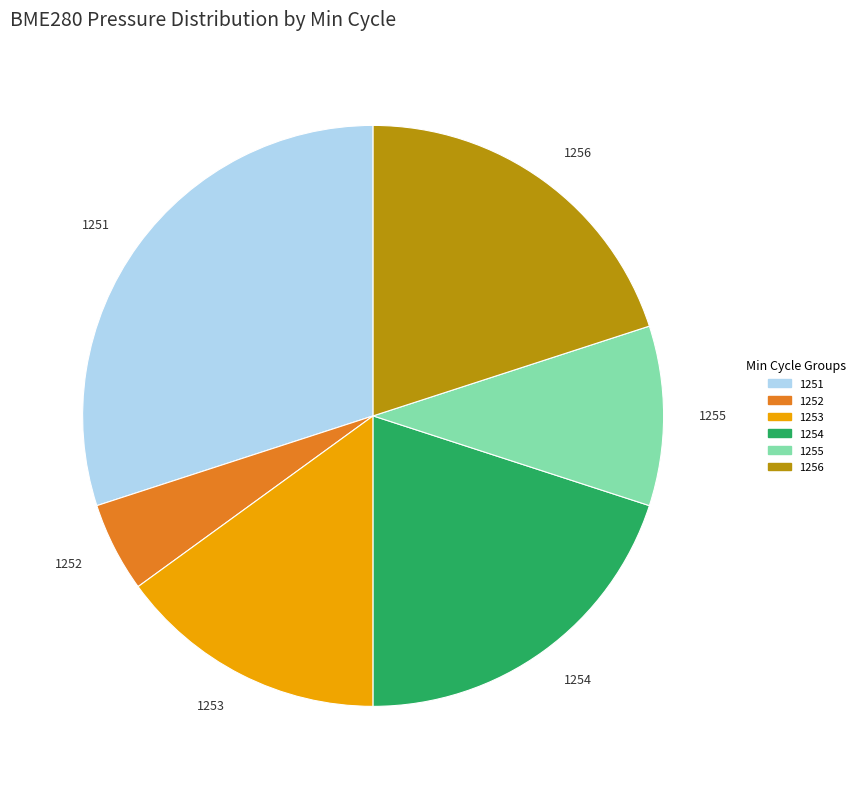

Is the sum of 1252 and 1254 greater than half?

No